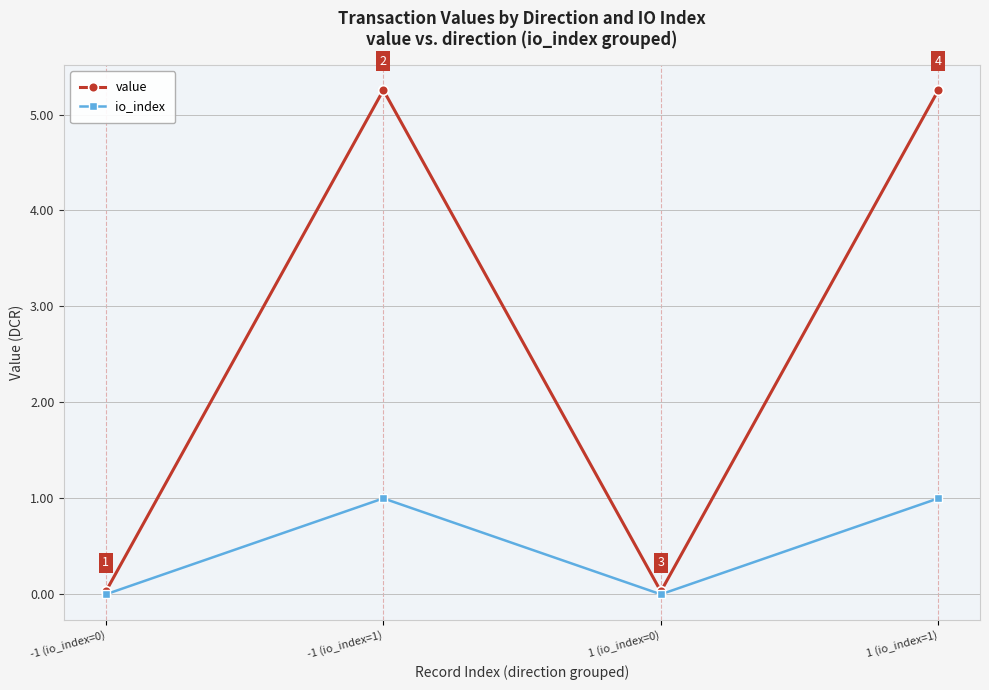

True or false: value has more than 1 points higher than both neighbors.

False